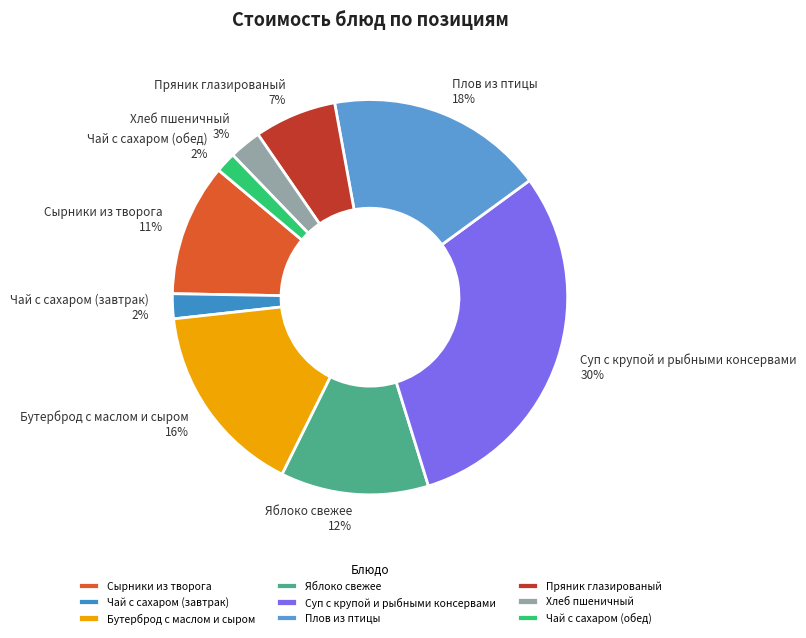

Does Сырники из творога account for over 50% of the chart?

No